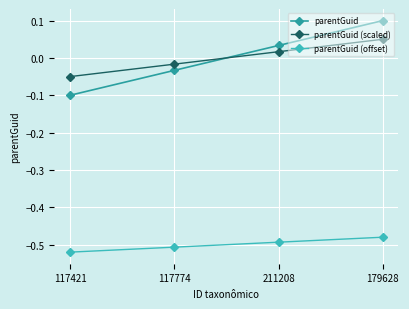

What are all the series names shown in the legend?

parentGuid, parentGuid (scaled), parentGuid (offset)